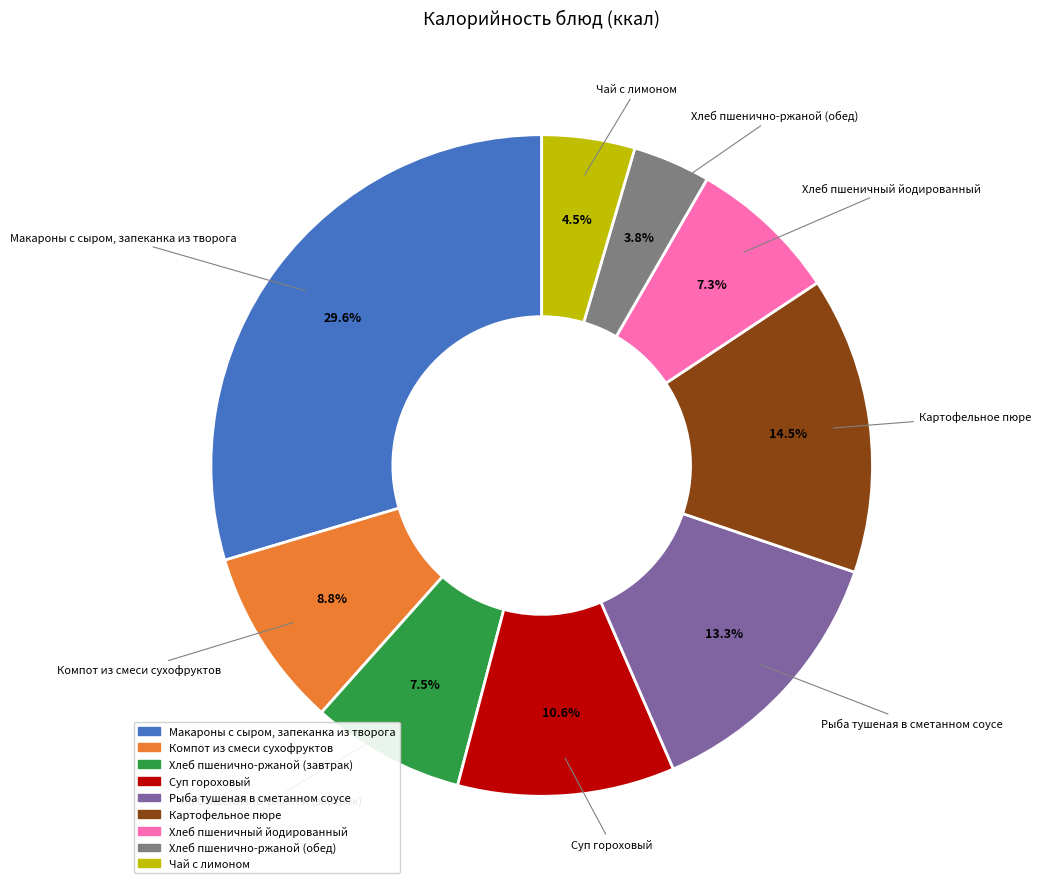

Count the number of slices in the pie.

9